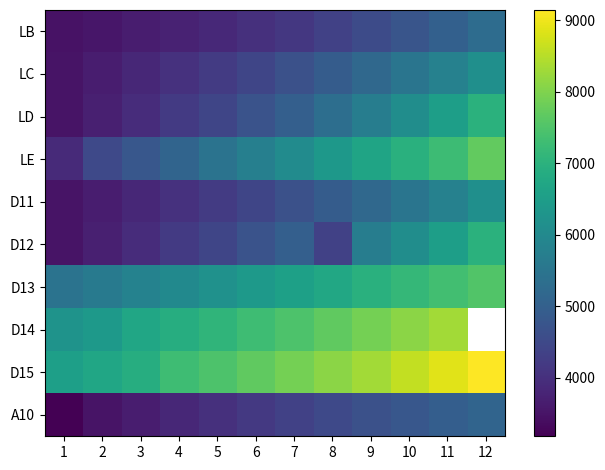

List the labels in order of D12 value, smallest first.

1, 2, 3, 4, 8, 5, 6, 7, 9, 10, 11, 12